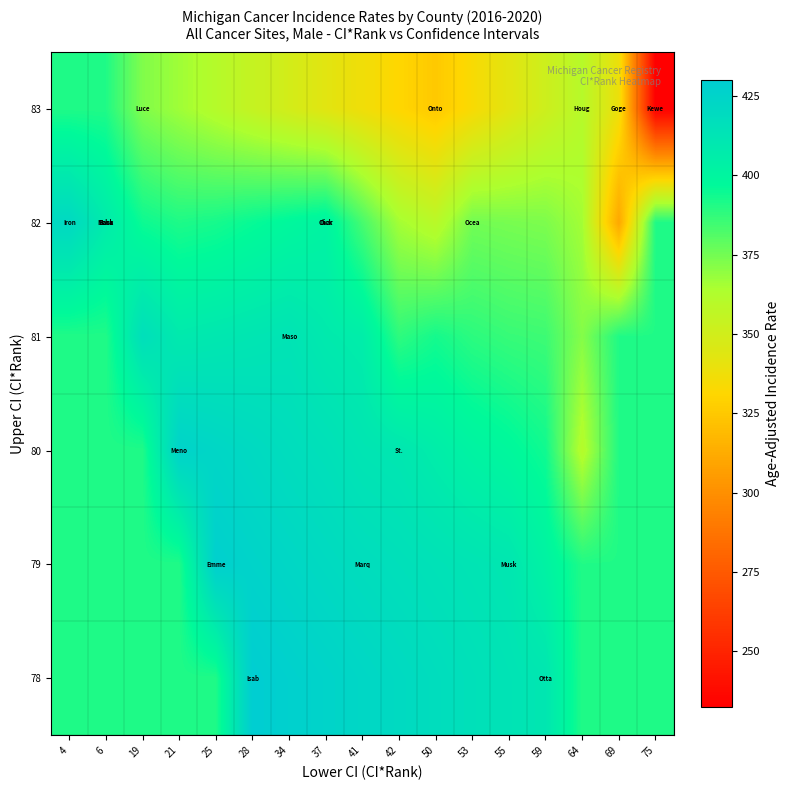

Reading left to right, what are all the values shown in this chart?

78: 4=390.9	6=390.9	19=390.9	21=390.9	25=390.9	28=430.0	34=427.6	37=425.2	41=422.8	42=420.4	50=418.0	53=415.6	55=413.2	59=410.8	64=390.9	69=390.9	75=390.9
79: 4=390.9	6=390.9	19=390.9	21=390.9	25=428.1	28=425.2	34=422.7	37=420.3	41=417.9	42=416.1	50=414.3	53=412.5	55=410.7	59=402.3	64=390.9	69=390.9	75=390.9
80: 4=390.9	6=390.9	19=390.9	21=425.8	25=423.2	28=420.5	34=417.8	37=415.4	41=412.0	42=410.6	50=406.2	53=401.8	55=398.5	59=393.8	64=360.7	69=390.9	75=390.9
81: 4=390.9	6=390.9	19=416.6	21=408.5	25=410.0	28=411.4	34=412.9	37=408.5	41=406.1	42=388.1	50=393.0	53=388.6	55=386.4	59=385.4	64=371.7	69=390.9	75=390.9
82: 4=421.2	6=407.5	19=394.6	21=391.2	25=392.7	28=395.6	34=398.6	37=401.5	41=383.6	42=365.7	50=359.1	53=375.3	55=374.2	59=373.2	64=365.8	69=310.5	75=390.9
83: 4=390.9	6=390.9	19=372.5	21=366.6	25=360.7	28=354.8	34=348.9	37=343.0	41=337.1	42=331.2	50=325.3	53=334.0	55=342.6	59=351.3	64=360.0	69=338.4	75=232.5